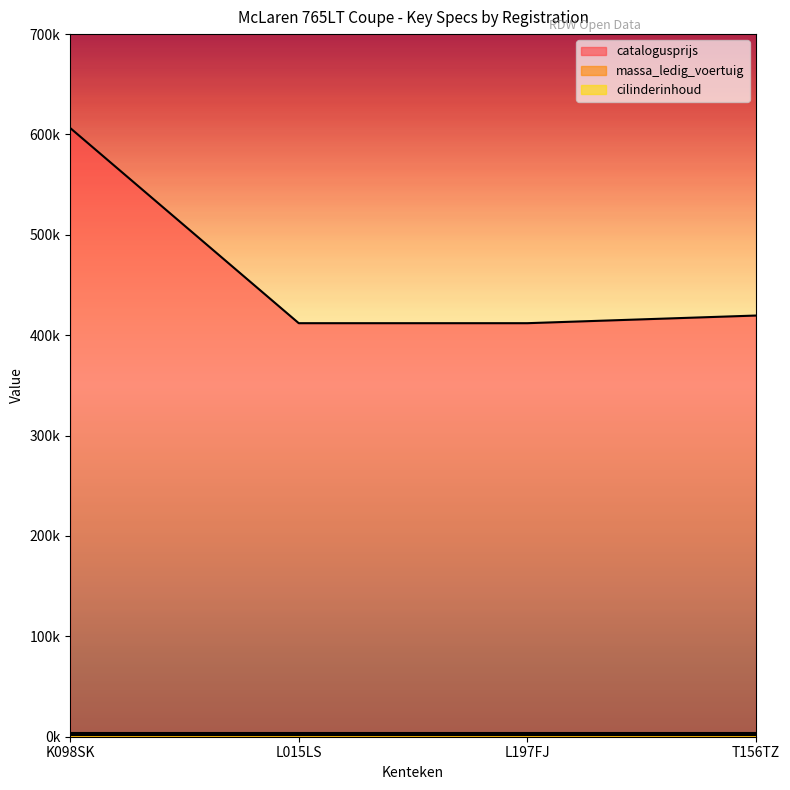

True or false: cilinderinhoud has more than 0 points higher than both neighbors.

False